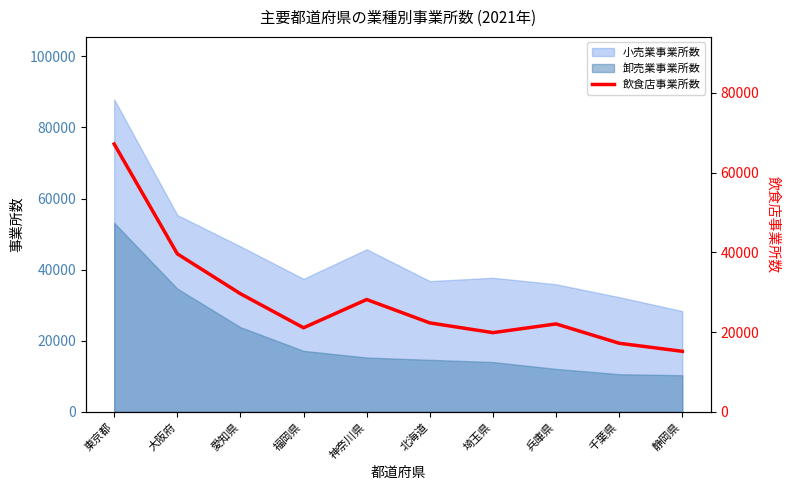

True or false: 卸売業事業所数 and 小売業事業所数 cross at least once.

False